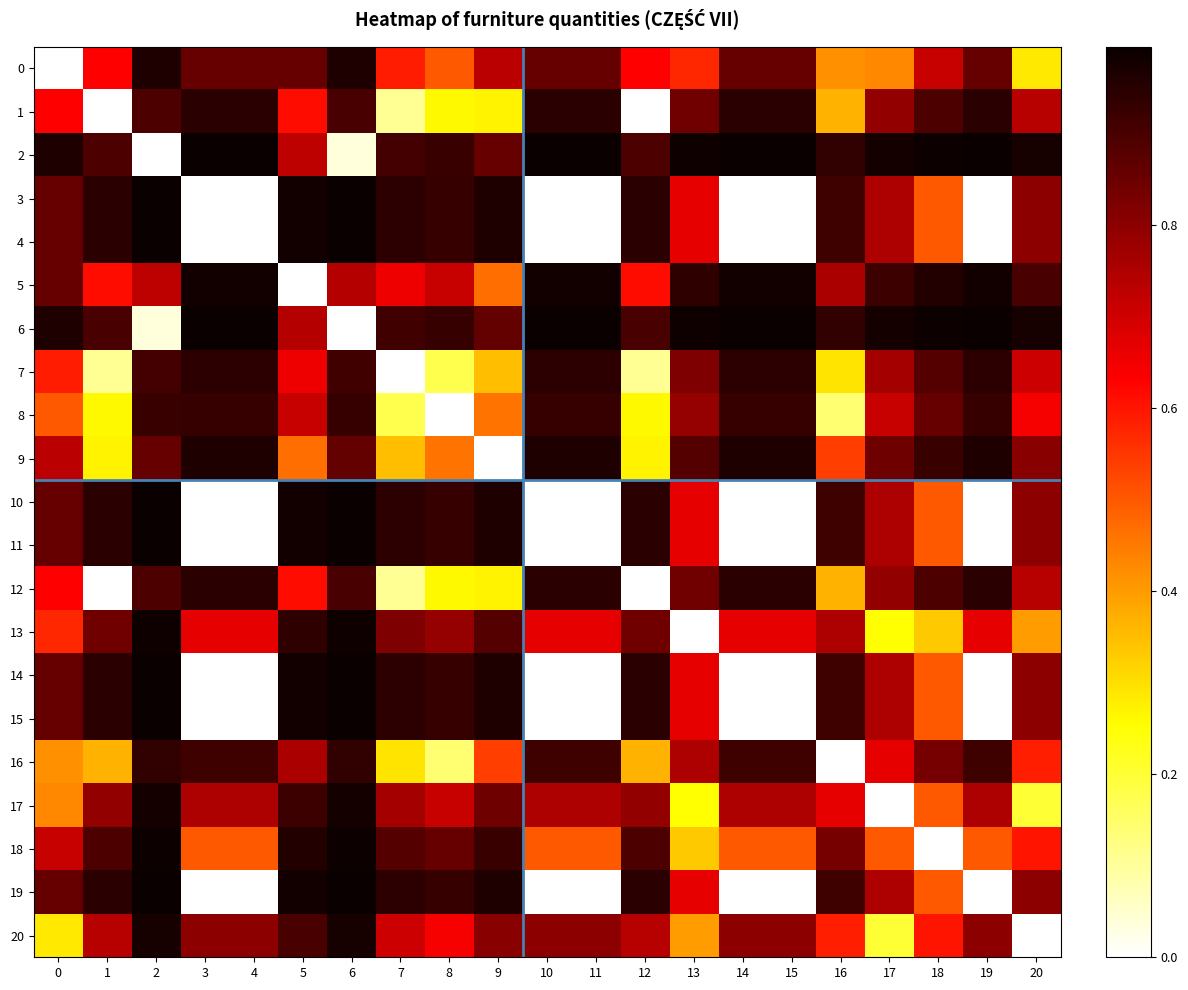

Reading left to right, what are all the values shown in this chart?

0: 0=0.0	1=0.6	2=1.0	3=0.9	4=0.9	5=0.9	6=1.0	7=0.6	8=0.5	9=0.7	10=0.9	11=0.9	12=0.6	13=0.6	14=0.9	15=0.9	16=0.4	17=0.4	18=0.7	19=0.9	20=0.3
1: 0=0.6	1=0.0	2=0.9	3=0.9	4=0.9	5=0.6	6=0.9	7=0.1	8=0.3	9=0.3	10=0.9	11=0.9	12=0.0	13=0.8	14=0.9	15=0.9	16=0.4	17=0.8	18=0.9	19=0.9	20=0.7
2: 0=1.0	1=0.9	2=0.0	3=1.0	4=1.0	5=0.7	6=0.0	7=0.9	8=0.9	9=0.9	10=1.0	11=1.0	12=0.9	13=1.0	14=1.0	15=1.0	16=0.9	17=1.0	18=1.0	19=1.0	20=1.0
3: 0=0.9	1=0.9	2=1.0	3=0.0	4=0.0	5=1.0	6=1.0	7=0.9	8=0.9	9=1.0	10=0.0	11=0.0	12=0.9	13=0.7	14=0.0	15=0.0	16=0.9	17=0.8	18=0.5	19=0.0	20=0.8
4: 0=0.9	1=0.9	2=1.0	3=0.0	4=0.0	5=1.0	6=1.0	7=0.9	8=0.9	9=1.0	10=0.0	11=0.0	12=0.9	13=0.7	14=0.0	15=0.0	16=0.9	17=0.8	18=0.5	19=0.0	20=0.8
5: 0=0.9	1=0.6	2=0.7	3=1.0	4=1.0	5=0.0	6=0.7	7=0.7	8=0.7	9=0.5	10=1.0	11=1.0	12=0.6	13=0.9	14=1.0	15=1.0	16=0.8	17=0.9	18=1.0	19=1.0	20=0.9
6: 0=1.0	1=0.9	2=0.0	3=1.0	4=1.0	5=0.7	6=0.0	7=0.9	8=0.9	9=0.9	10=1.0	11=1.0	12=0.9	13=1.0	14=1.0	15=1.0	16=0.9	17=1.0	18=1.0	19=1.0	20=1.0
7: 0=0.6	1=0.1	2=0.9	3=0.9	4=0.9	5=0.7	6=0.9	7=0.0	8=0.2	9=0.3	10=0.9	11=0.9	12=0.1	13=0.8	14=0.9	15=0.9	16=0.3	17=0.8	18=0.9	19=0.9	20=0.7
8: 0=0.5	1=0.3	2=0.9	3=0.9	4=0.9	5=0.7	6=0.9	7=0.2	8=0.0	9=0.5	10=0.9	11=0.9	12=0.3	13=0.8	14=0.9	15=0.9	16=0.1	17=0.7	18=0.9	19=0.9	20=0.6
9: 0=0.7	1=0.3	2=0.9	3=1.0	4=1.0	5=0.5	6=0.9	7=0.3	8=0.5	9=0.0	10=1.0	11=1.0	12=0.3	13=0.9	14=1.0	15=1.0	16=0.5	17=0.8	18=0.9	19=1.0	20=0.8
10: 0=0.9	1=0.9	2=1.0	3=0.0	4=0.0	5=1.0	6=1.0	7=0.9	8=0.9	9=1.0	10=0.0	11=0.0	12=0.9	13=0.7	14=0.0	15=0.0	16=0.9	17=0.8	18=0.5	19=0.0	20=0.8
11: 0=0.9	1=0.9	2=1.0	3=0.0	4=0.0	5=1.0	6=1.0	7=0.9	8=0.9	9=1.0	10=0.0	11=0.0	12=0.9	13=0.7	14=0.0	15=0.0	16=0.9	17=0.8	18=0.5	19=0.0	20=0.8
12: 0=0.6	1=0.0	2=0.9	3=0.9	4=0.9	5=0.6	6=0.9	7=0.1	8=0.3	9=0.3	10=0.9	11=0.9	12=0.0	13=0.8	14=0.9	15=0.9	16=0.4	17=0.8	18=0.9	19=0.9	20=0.7
13: 0=0.6	1=0.8	2=1.0	3=0.7	4=0.7	5=0.9	6=1.0	7=0.8	8=0.8	9=0.9	10=0.7	11=0.7	12=0.8	13=0.0	14=0.7	15=0.7	16=0.8	17=0.2	18=0.3	19=0.7	20=0.4
14: 0=0.9	1=0.9	2=1.0	3=0.0	4=0.0	5=1.0	6=1.0	7=0.9	8=0.9	9=1.0	10=0.0	11=0.0	12=0.9	13=0.7	14=0.0	15=0.0	16=0.9	17=0.8	18=0.5	19=0.0	20=0.8
15: 0=0.9	1=0.9	2=1.0	3=0.0	4=0.0	5=1.0	6=1.0	7=0.9	8=0.9	9=1.0	10=0.0	11=0.0	12=0.9	13=0.7	14=0.0	15=0.0	16=0.9	17=0.8	18=0.5	19=0.0	20=0.8
16: 0=0.4	1=0.4	2=0.9	3=0.9	4=0.9	5=0.8	6=0.9	7=0.3	8=0.1	9=0.5	10=0.9	11=0.9	12=0.4	13=0.8	14=0.9	15=0.9	16=0.0	17=0.7	18=0.8	19=0.9	20=0.6
17: 0=0.4	1=0.8	2=1.0	3=0.8	4=0.8	5=0.9	6=1.0	7=0.8	8=0.7	9=0.8	10=0.8	11=0.8	12=0.8	13=0.2	14=0.8	15=0.8	16=0.7	17=0.0	18=0.5	19=0.8	20=0.2
18: 0=0.7	1=0.9	2=1.0	3=0.5	4=0.5	5=1.0	6=1.0	7=0.9	8=0.9	9=0.9	10=0.5	11=0.5	12=0.9	13=0.3	14=0.5	15=0.5	16=0.8	17=0.5	18=0.0	19=0.5	20=0.6
19: 0=0.9	1=0.9	2=1.0	3=0.0	4=0.0	5=1.0	6=1.0	7=0.9	8=0.9	9=1.0	10=0.0	11=0.0	12=0.9	13=0.7	14=0.0	15=0.0	16=0.9	17=0.8	18=0.5	19=0.0	20=0.8
20: 0=0.3	1=0.7	2=1.0	3=0.8	4=0.8	5=0.9	6=1.0	7=0.7	8=0.6	9=0.8	10=0.8	11=0.8	12=0.7	13=0.4	14=0.8	15=0.8	16=0.6	17=0.2	18=0.6	19=0.8	20=0.0